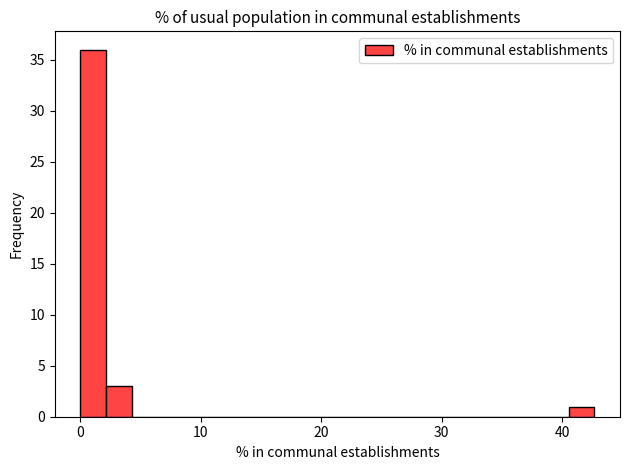

Around what value on the x-axis is the tallest bar? Give the approximate position of its centre, as read against the axis.

1